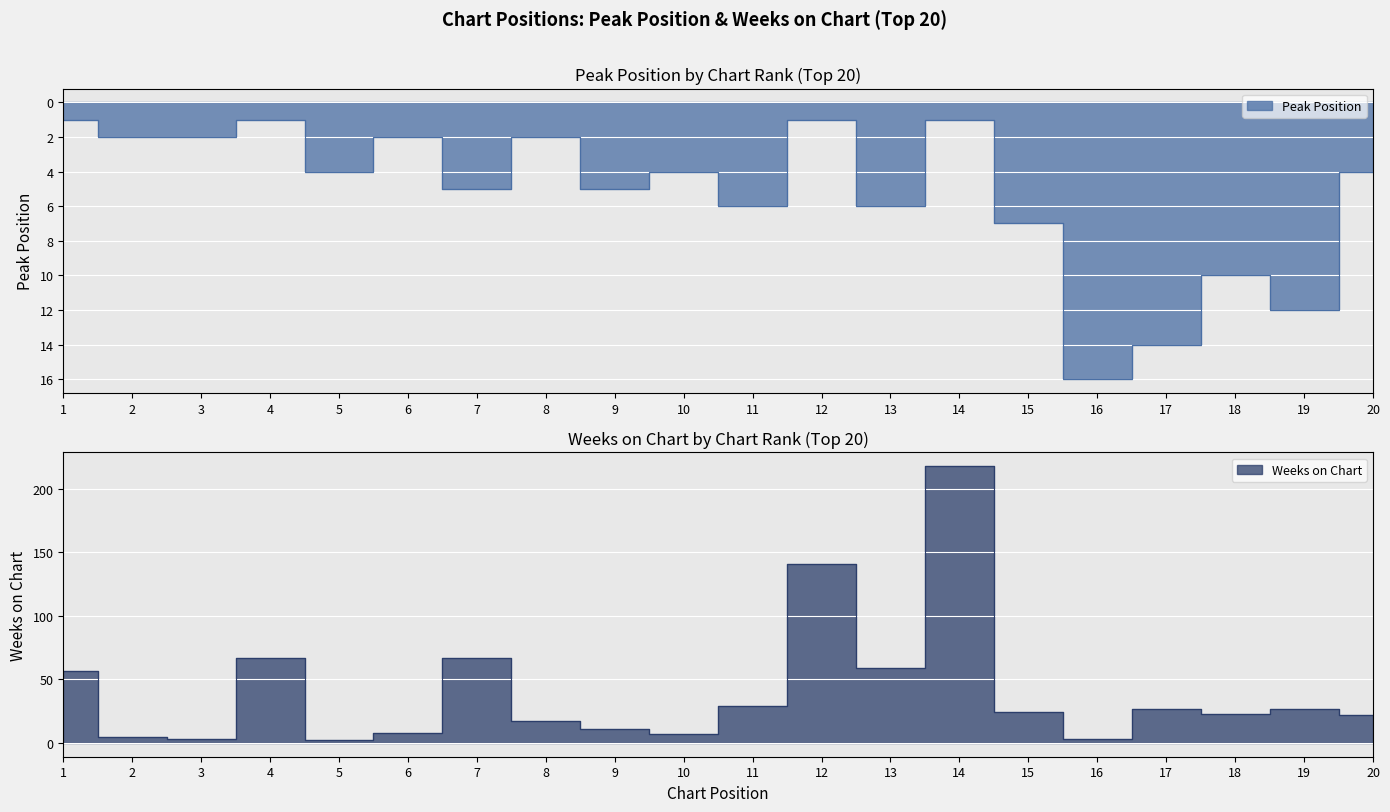

Where is the first local minimum for Peak Position?

4